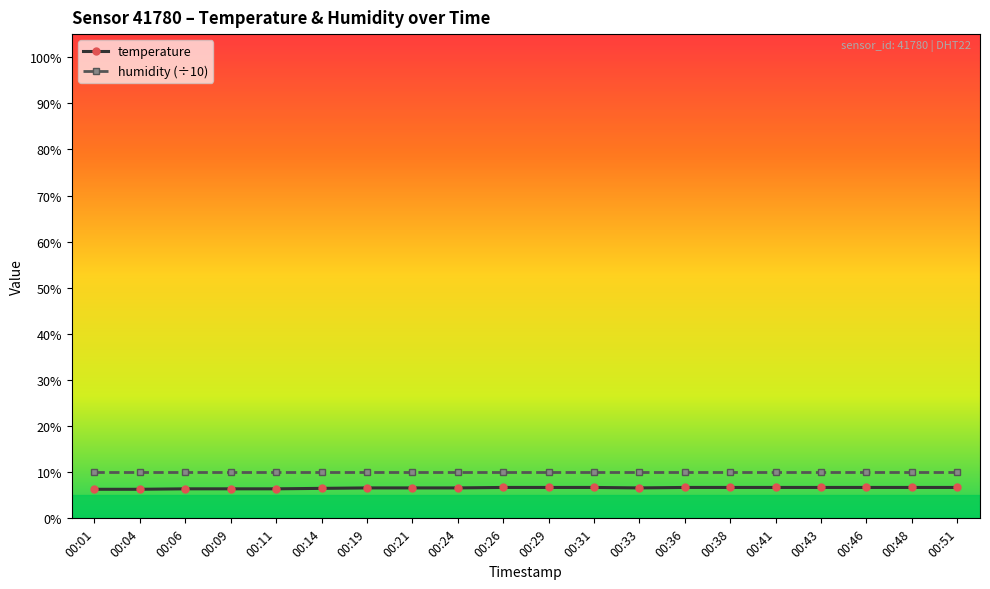

Is the value of humidity (÷10) at 00:19 greater than the value of temperature at 00:01?

Yes